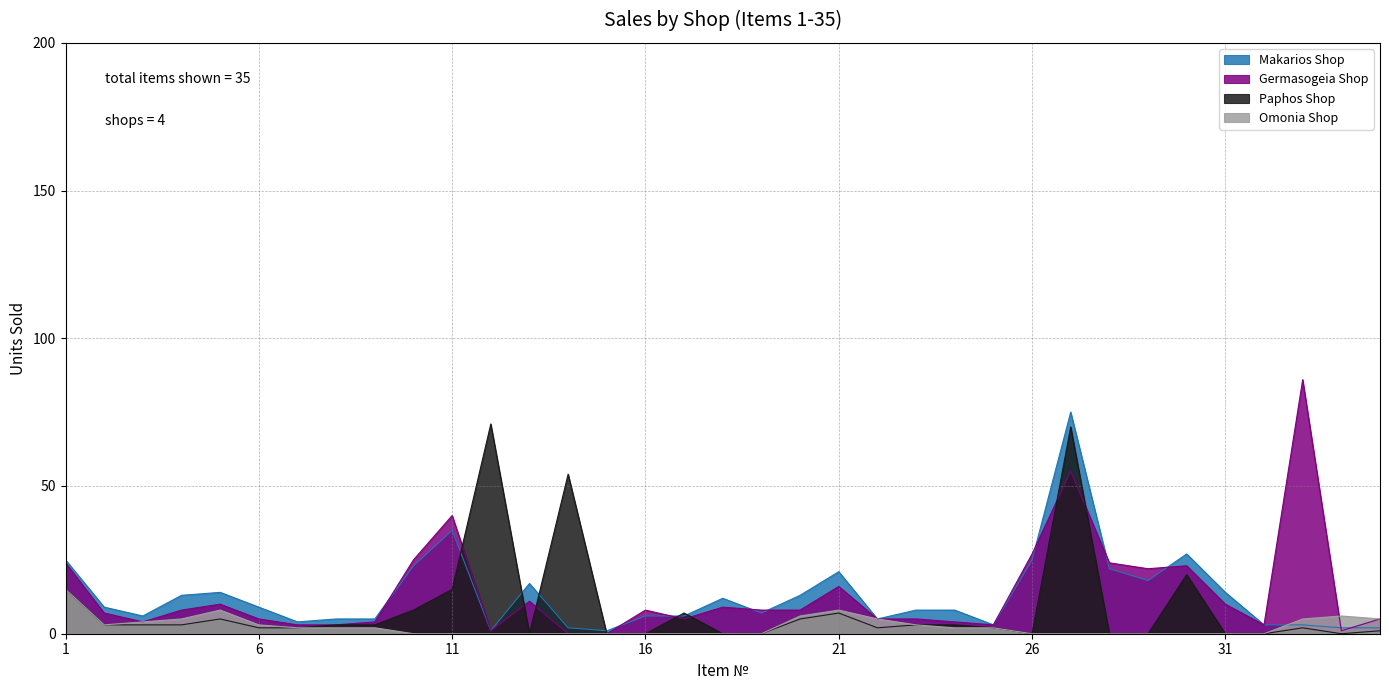

What is the total value across all series at 34?

9